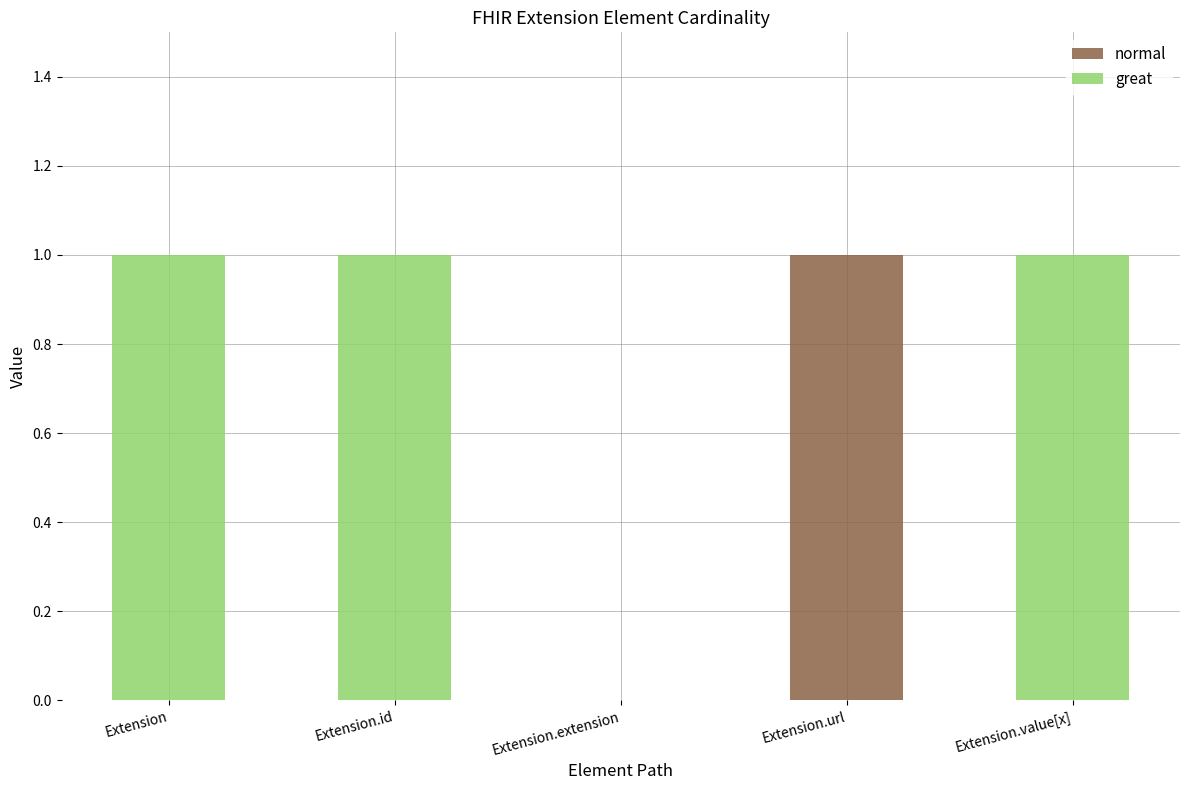

What is the total value across all series at Extension?

1